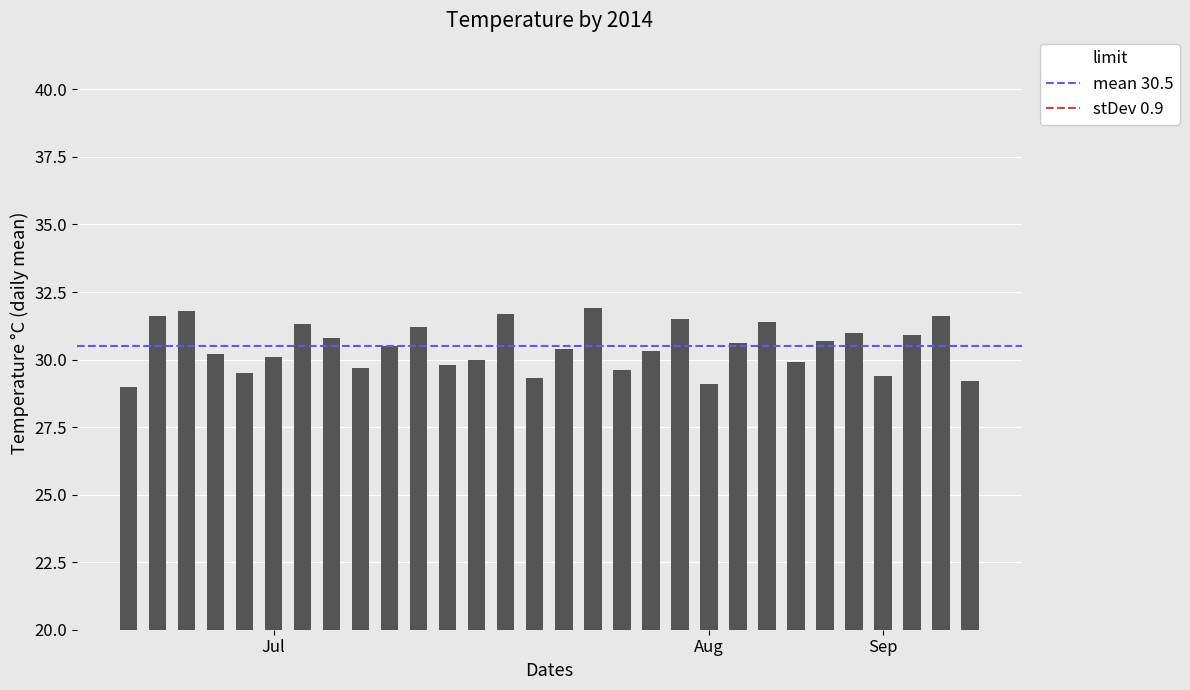

What is the greatest value displayed?

31.9